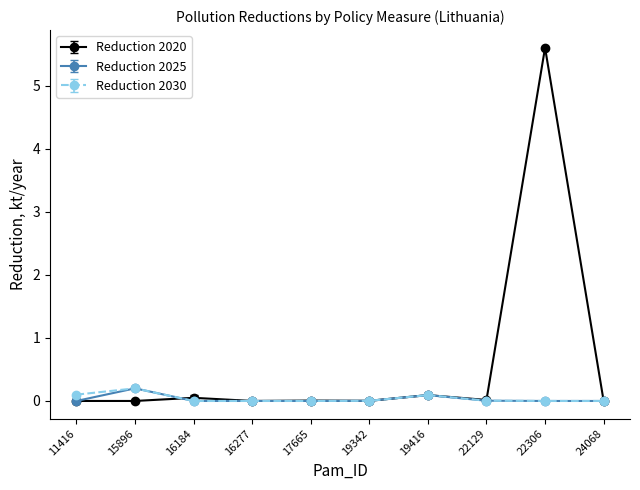

True or false: Reduction 2030 has a value of 0.0 at 19342.

True